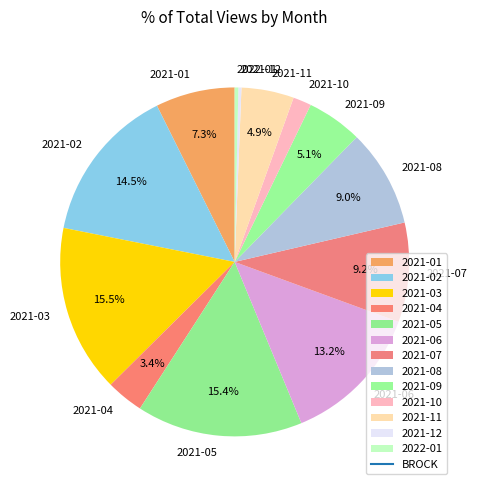

How much of the chart is everything except 2021-09?

94.9%